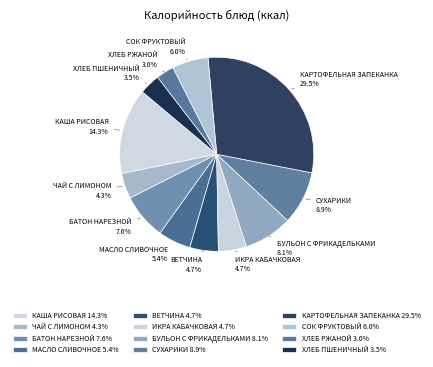

To the nearest percent, what is the combined percentage of СОК ФРУКТОВЫЙ and СУХАРИКИ?

15%